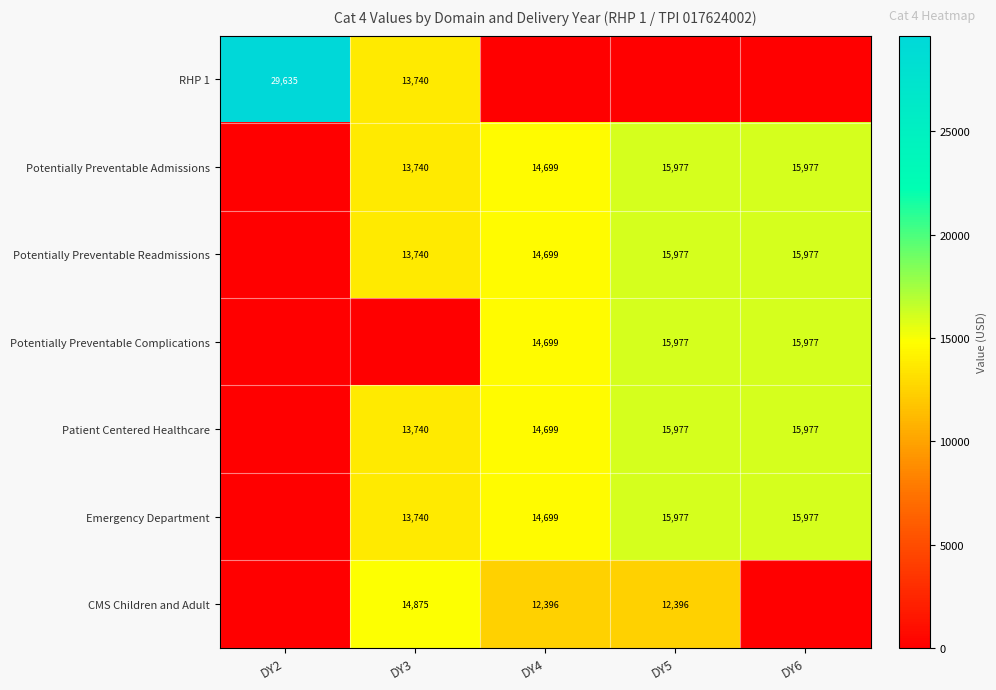

Is it true that Potentially Preventable Admissions equals 15977 at DY6?

True